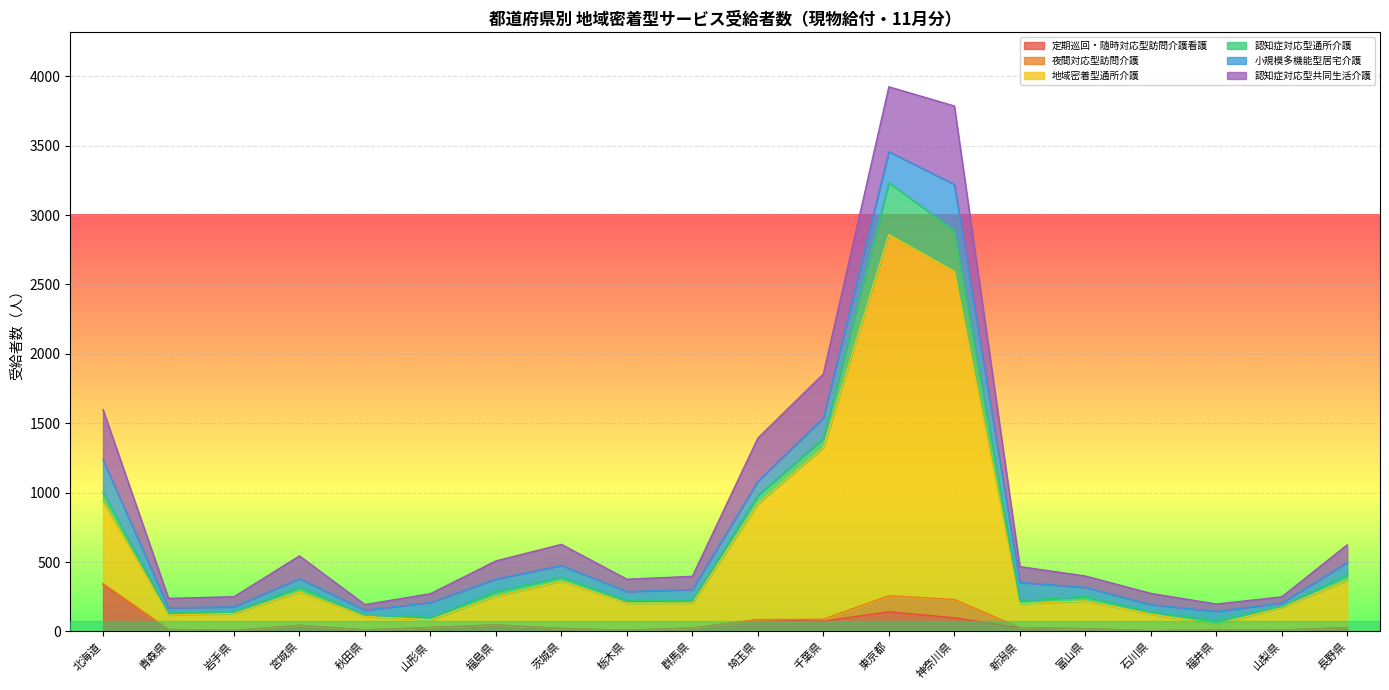

List the series in order of their peak value, lowest first.

夜間対応型訪問介護, 小規模多機能型居宅介護, 定期巡回・随時対応型訪問介護看護, 認知症対応型通所介護, 認知症対応型共同生活介護, 地域密着型通所介護